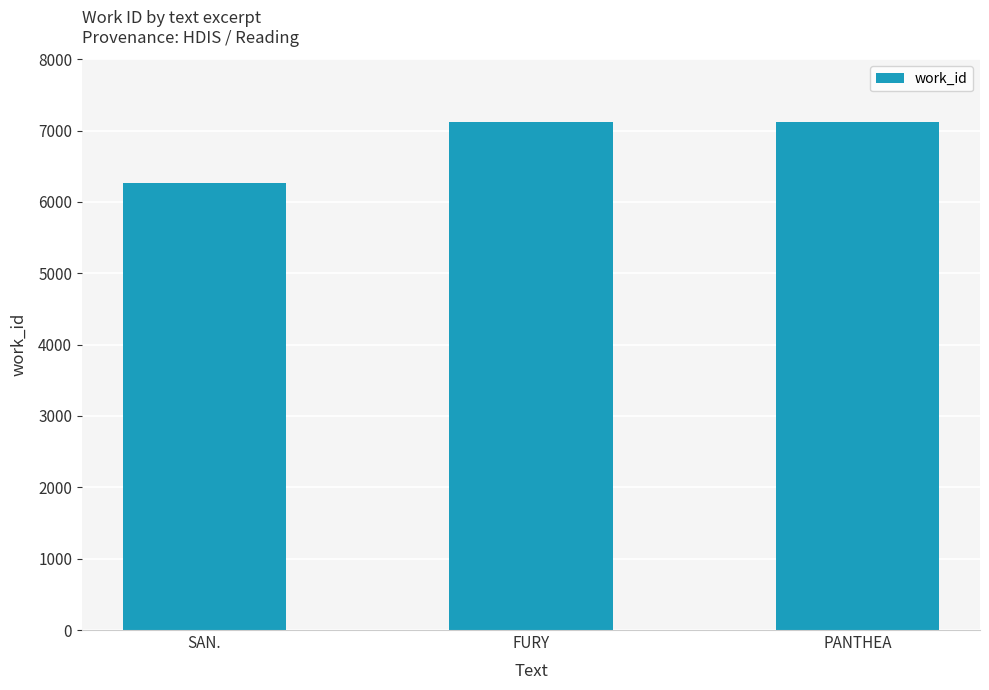

Does the chart contain any negative values?

No